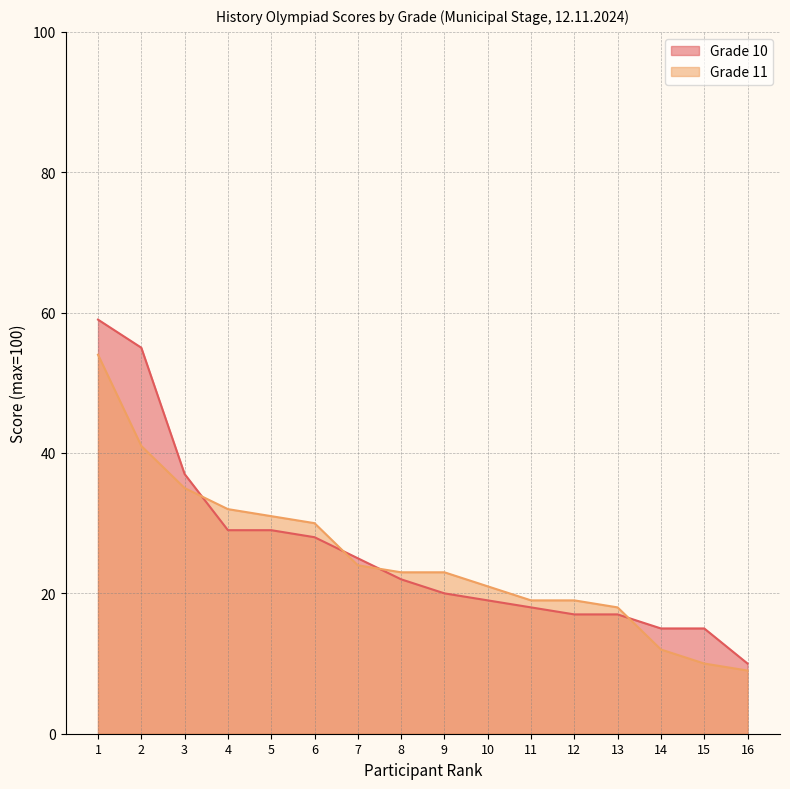

At which label does Grade 11 reach its minimum?

16